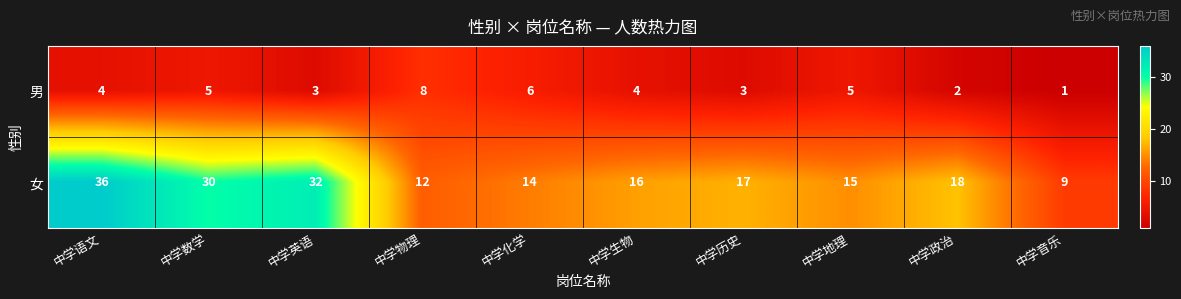

Is it true that 女 equals 12 at 中学物理?

True